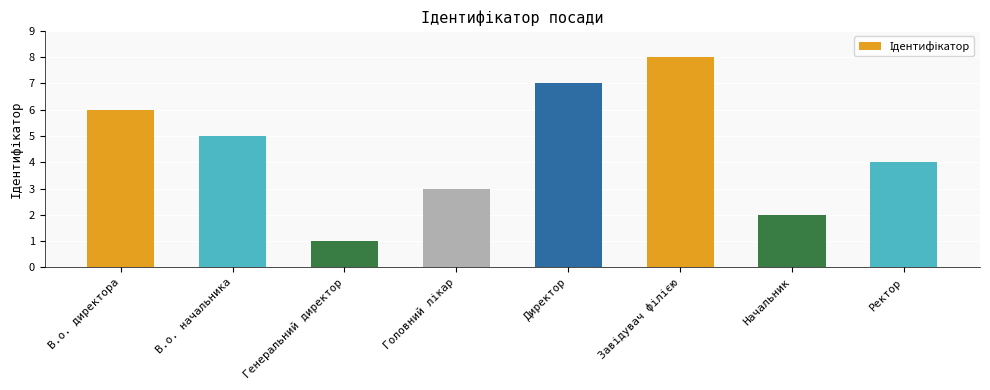

What is the value of the 5th bar from the left?

7